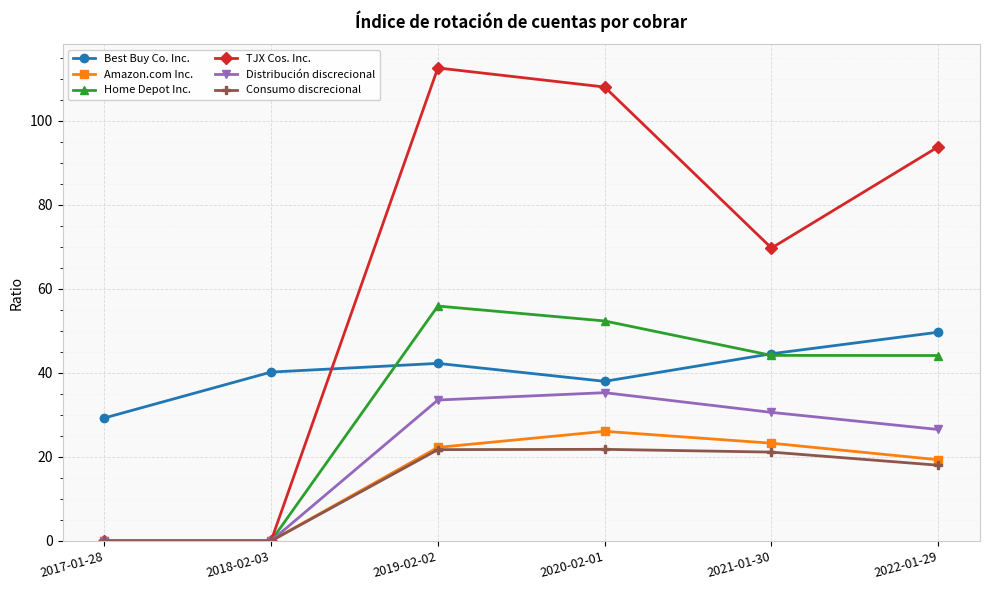

How many lines are shown in the chart?

6